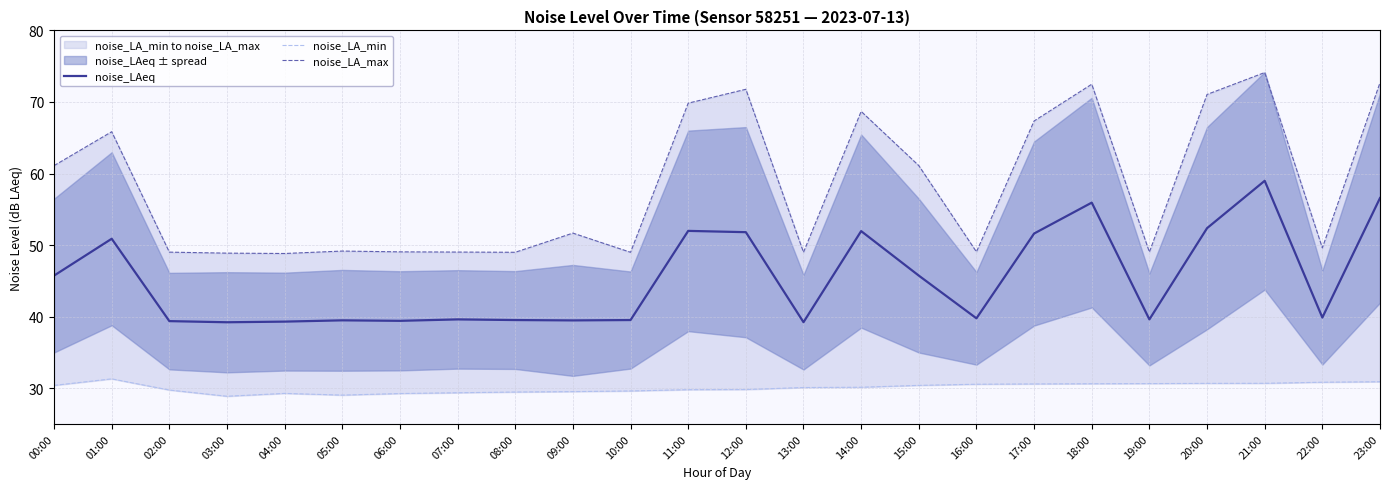

What is the maximum value shown in the chart?

74.1